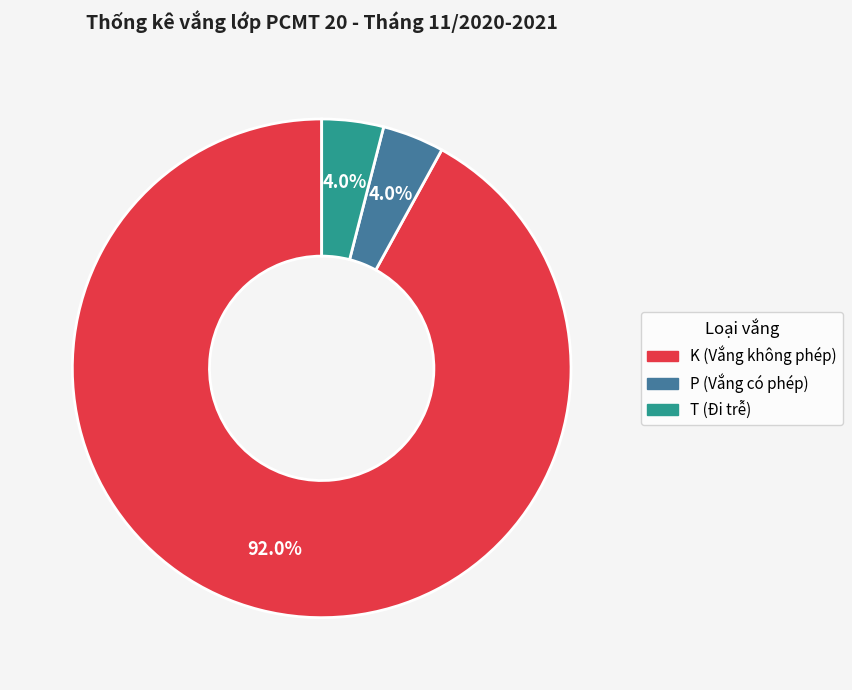

Is there any slice that represents more than half of the pie?

Yes